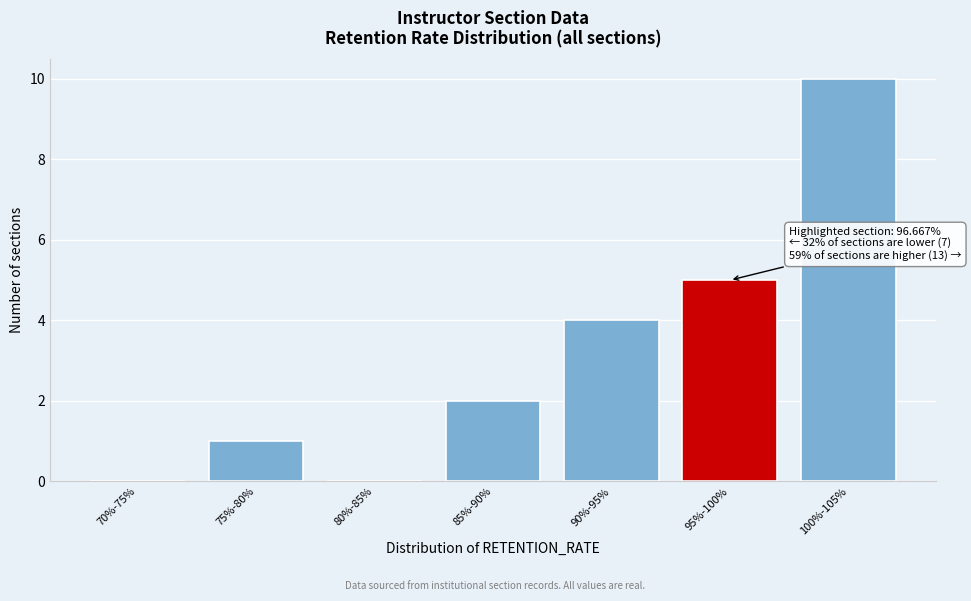

Reading left to right, extract all data points from this chart.

70%-75%=0	75%-80%=1	80%-85%=0	85%-90%=2	90%-95%=4	95%-100%=5	100%-105%=10